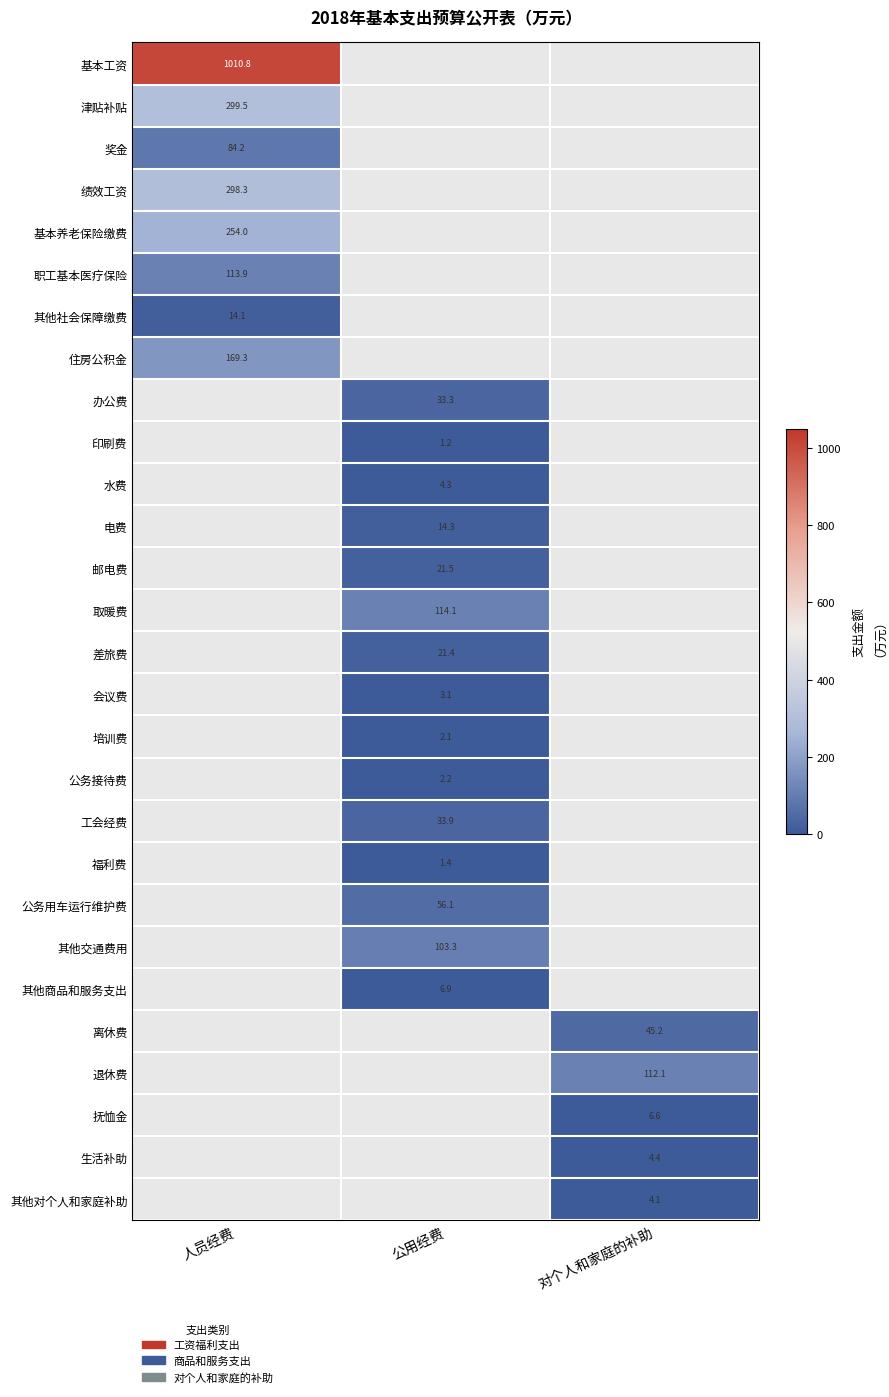

The value of 其他社会保障缴费 at 人员经费 is 24.1. True or false?

False